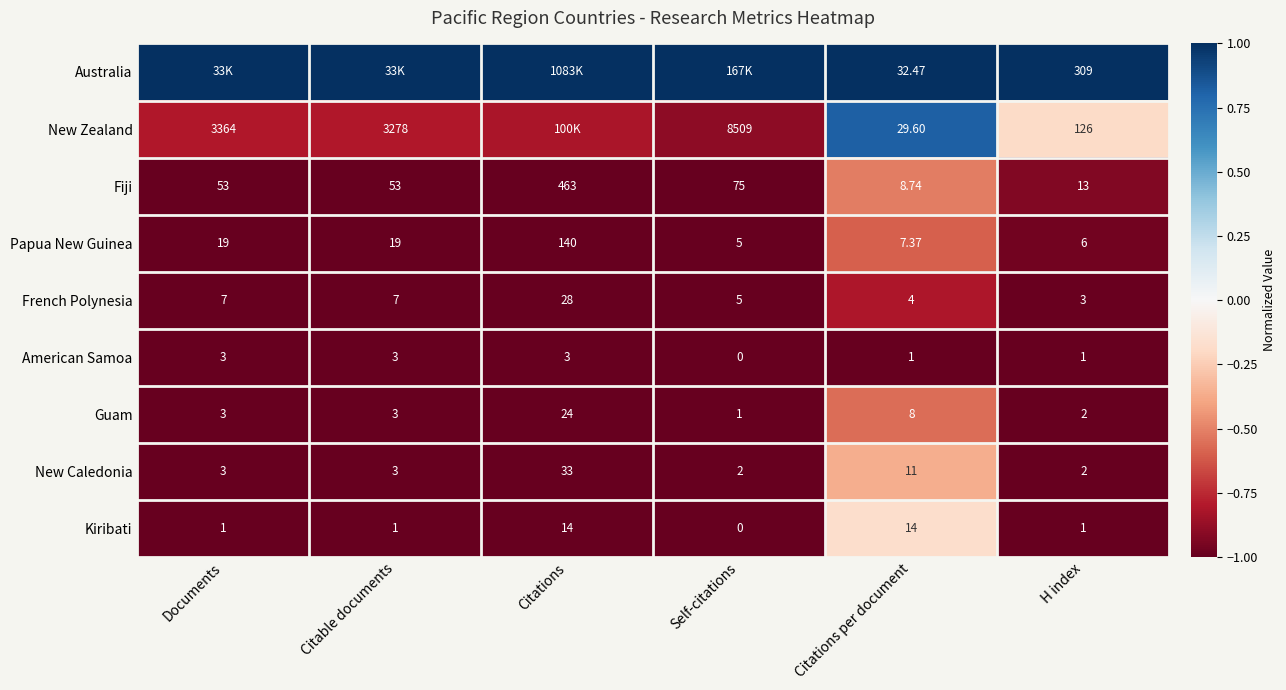

At which label does Guam reach its peak?

Citations